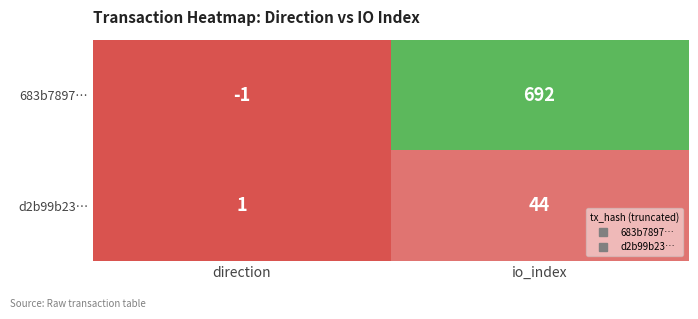

At which label is d2b99b23… closest to 22?

direction